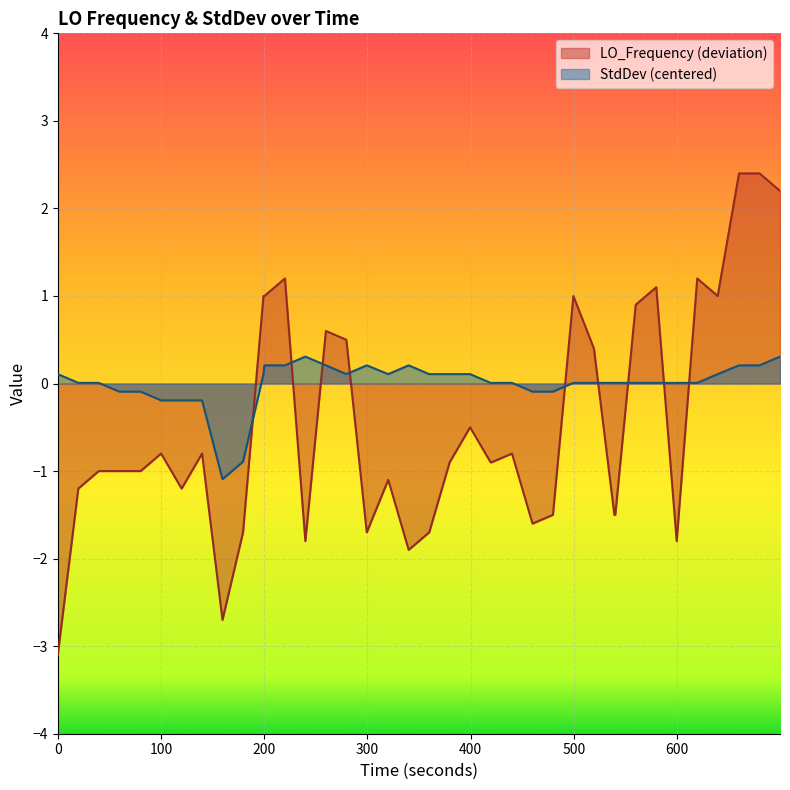

Which series has the largest range (max minus min)?

LO_Frequency (deviation)